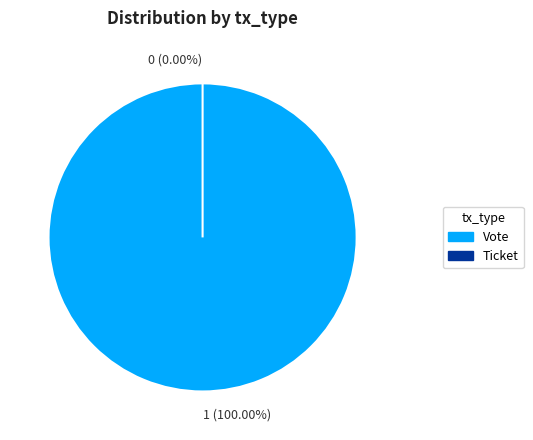

The Ticket slice represents 1% of the pie. True or false?

False